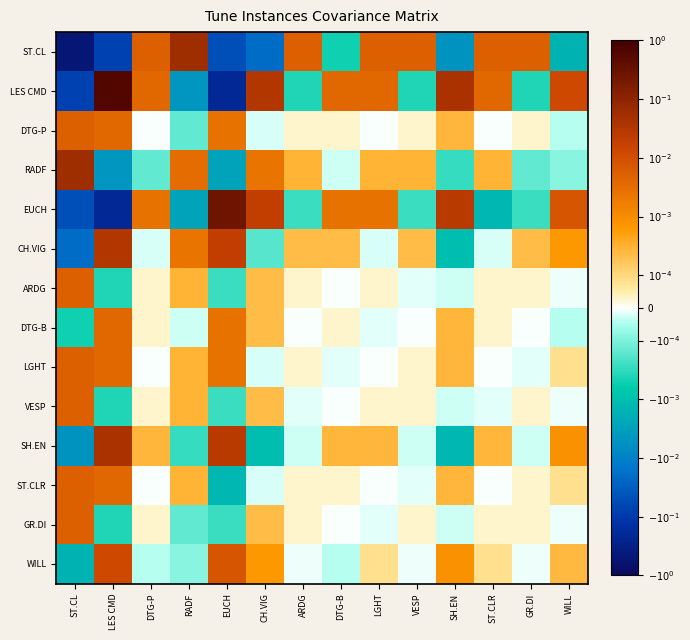

Rank the series at ST.CLR from lowest to highest value.

EUCH, CH.VIG, VESP, DTG-P, LGHT, ST.CLR, ARDG, DTG-B, GR.DI, WILL, SH.EN, RADF, LES CMD, ST.CL